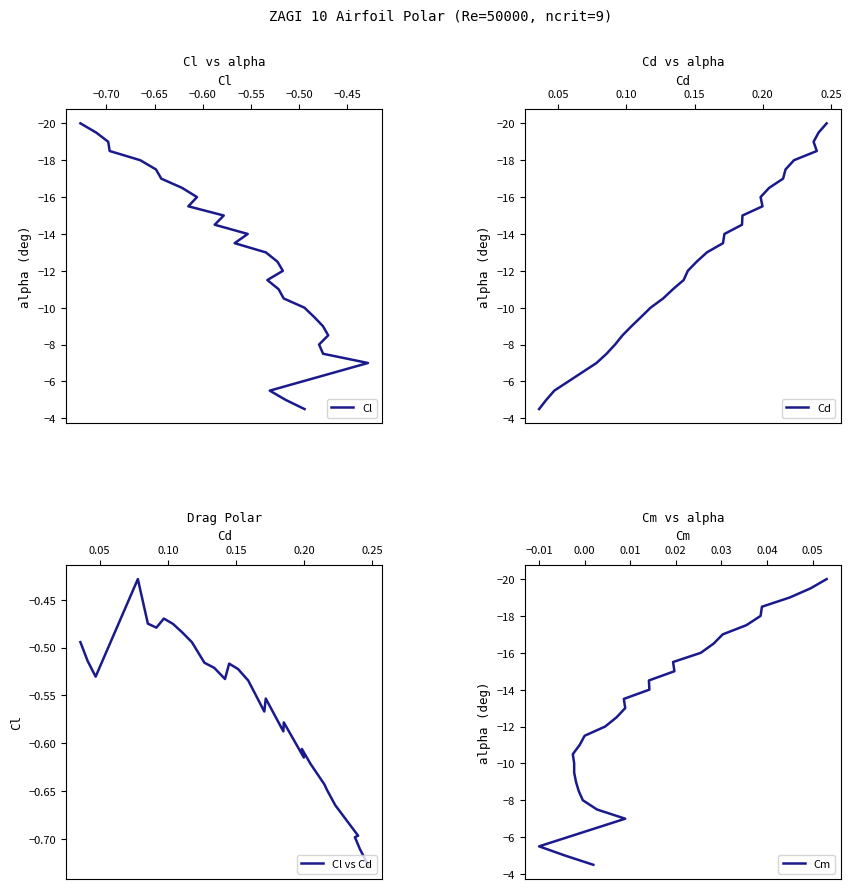

True or false: Cm and Cl vs Cd intersect in this chart.

False